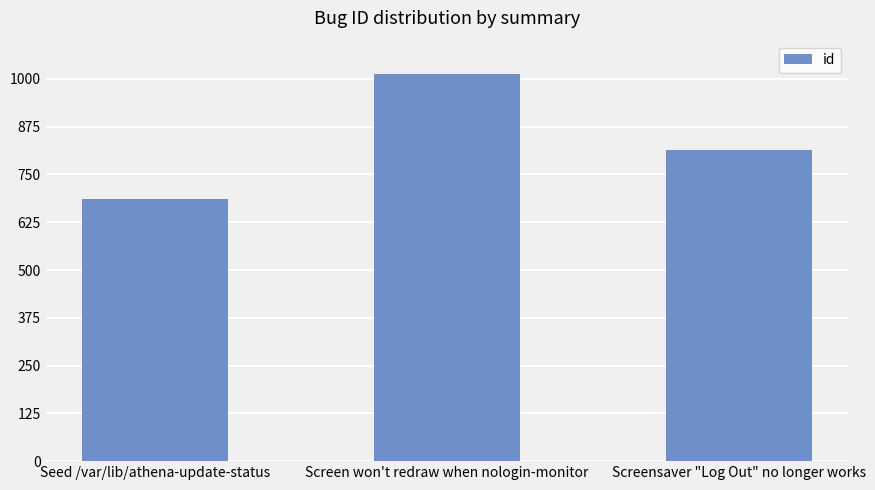

Between Seed /var/lib/athena-update-status and Screensaver "Log Out" no longer works, which is larger?

Screensaver "Log Out" no longer works